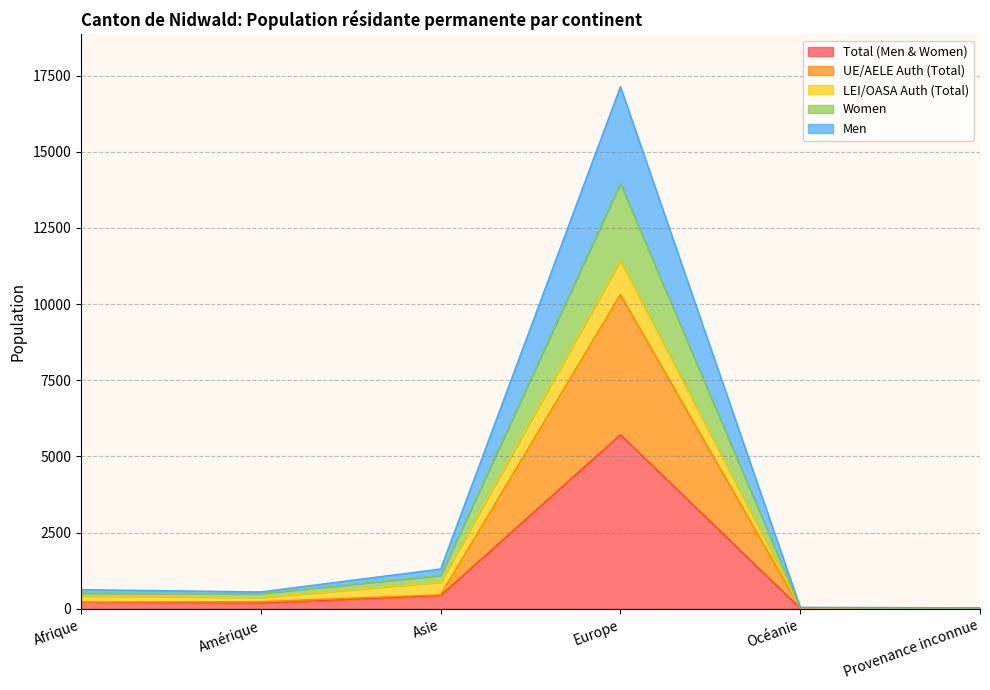

Where does the Women series first go above 512?

Asie